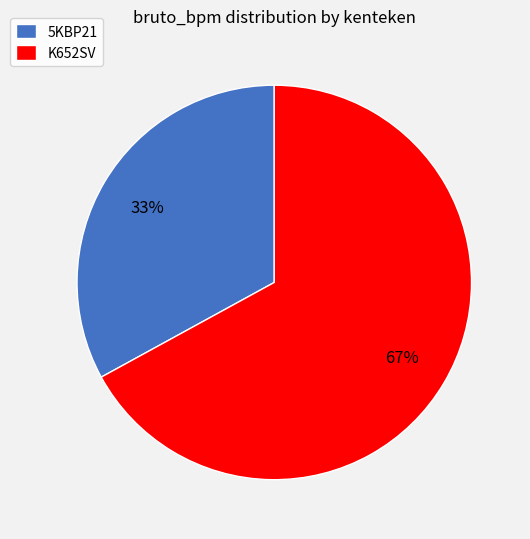

Which category has the smallest portion of the pie?

5KBP21